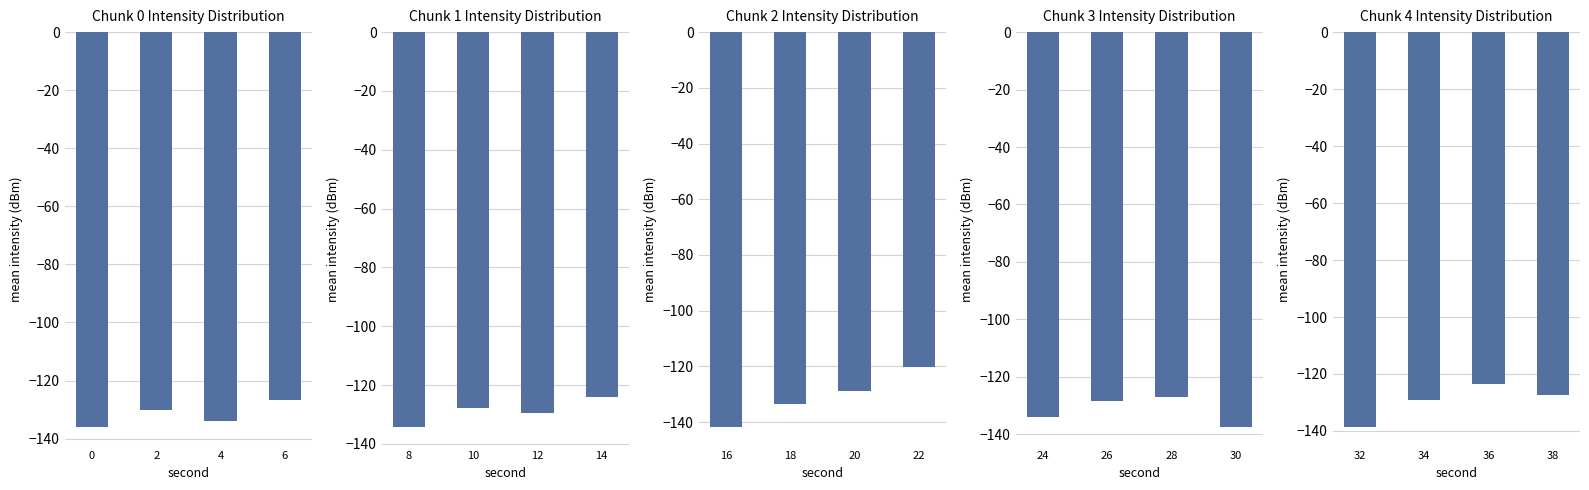

What is the sum of all Minute 2 Intensity values?

-524.2